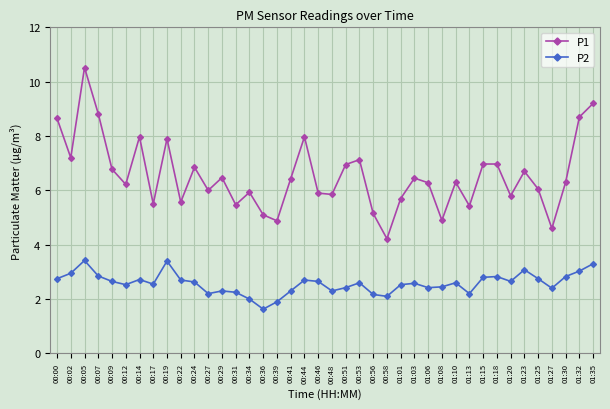

What value does the P1 series have at 01:20?

5.8